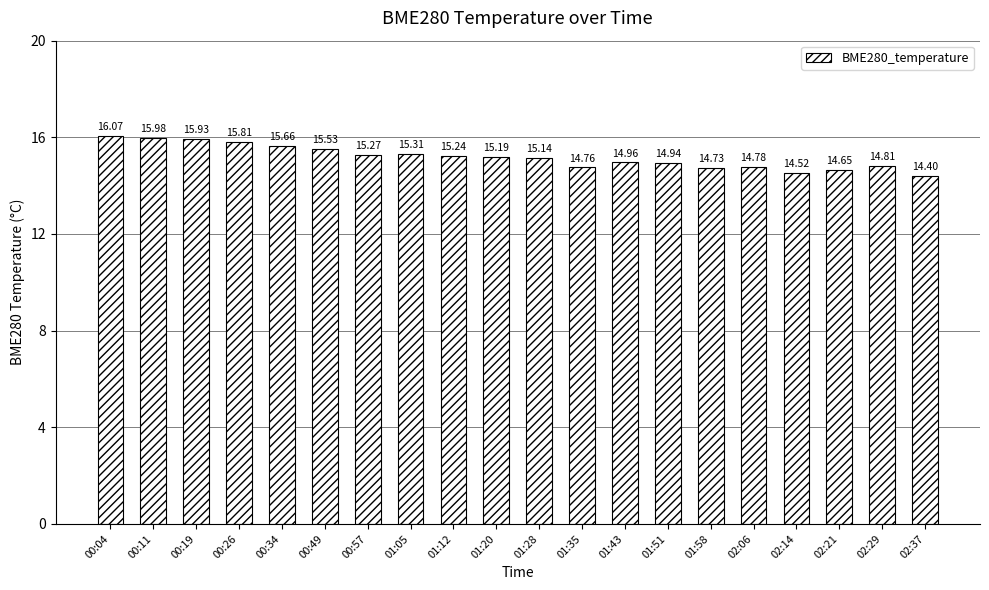

List the labels in order of value, largest first.

00:04, 00:11, 00:19, 00:26, 00:34, 00:49, 01:05, 00:57, 01:12, 01:20, 01:28, 01:43, 01:51, 02:29, 02:06, 01:35, 01:58, 02:21, 02:14, 02:37